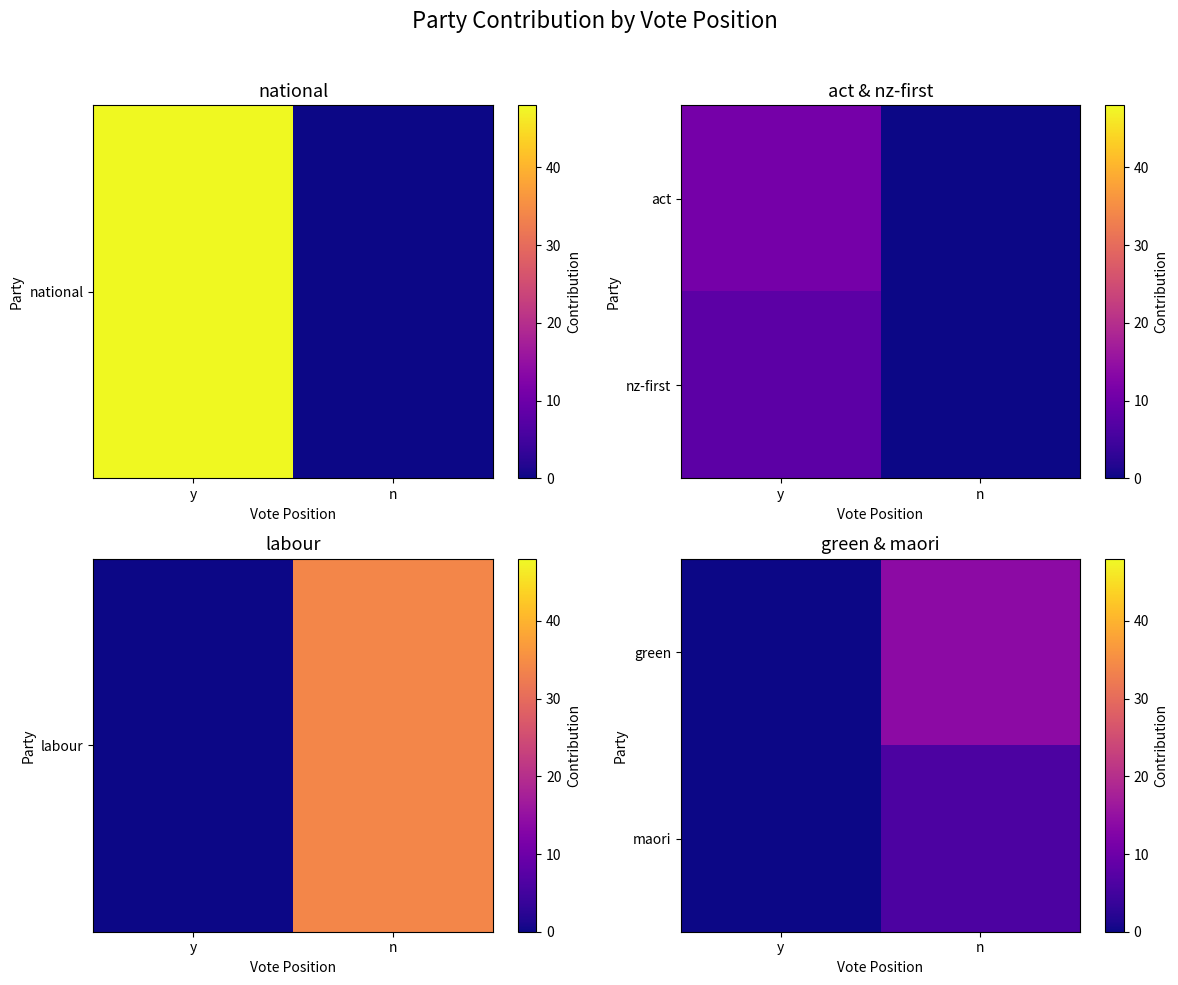

Is it true that green equals 9 at y?

False